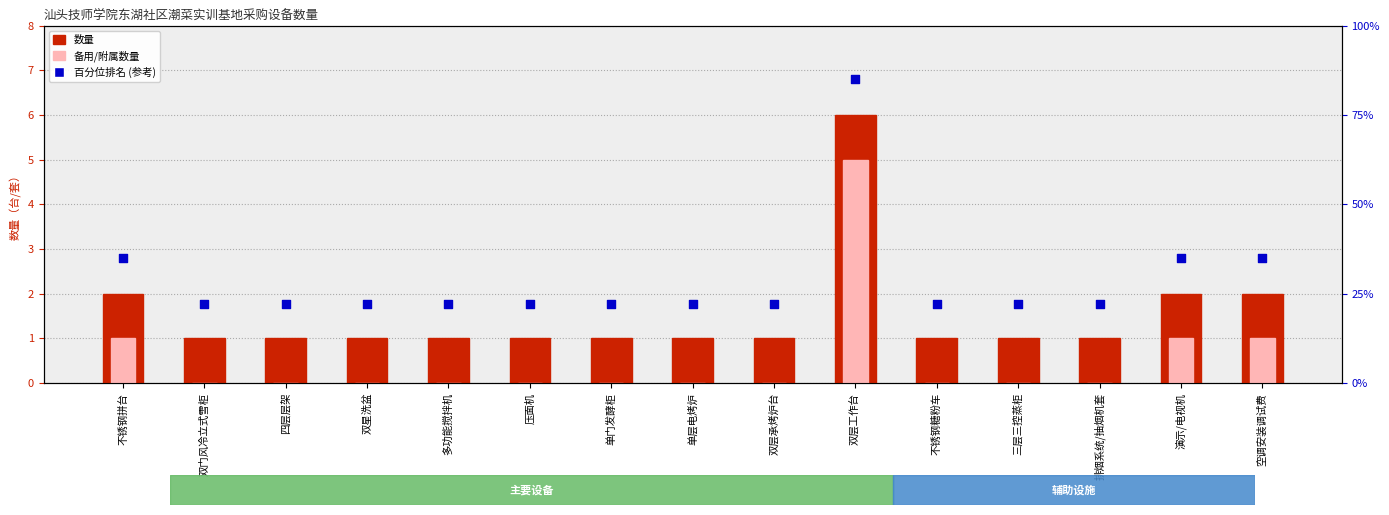

Which series has the largest Y range (max minus min)?

百分位排名 (参考)